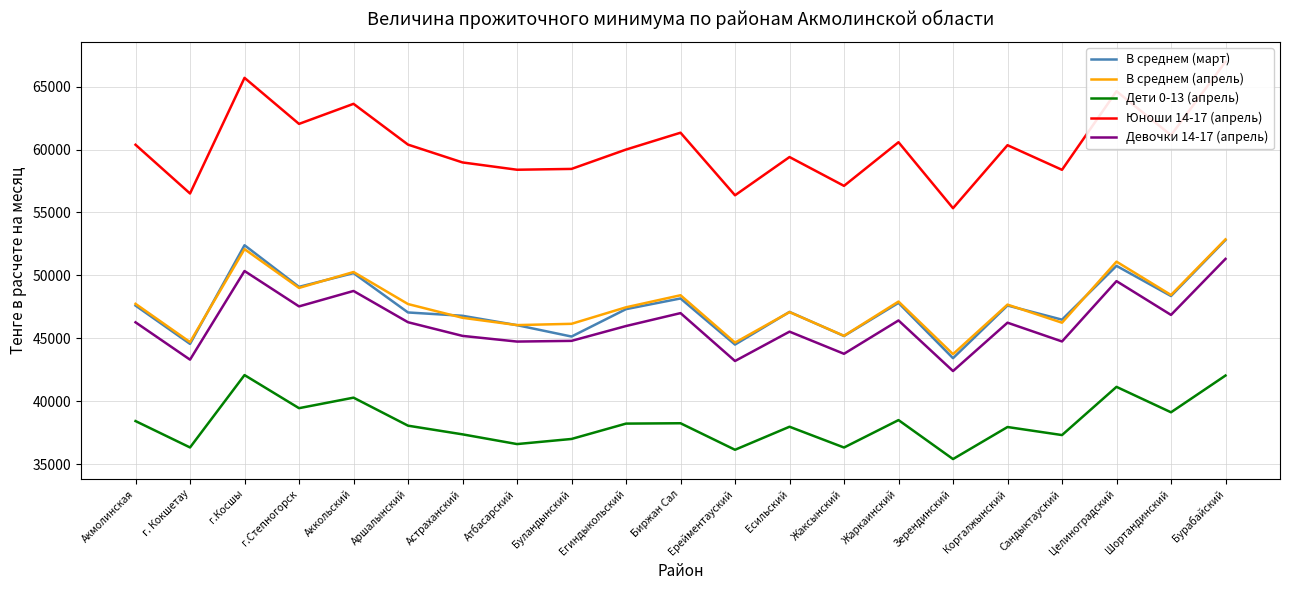

Which category has the lowest value in the В среднем (март) series?

Зерендинский